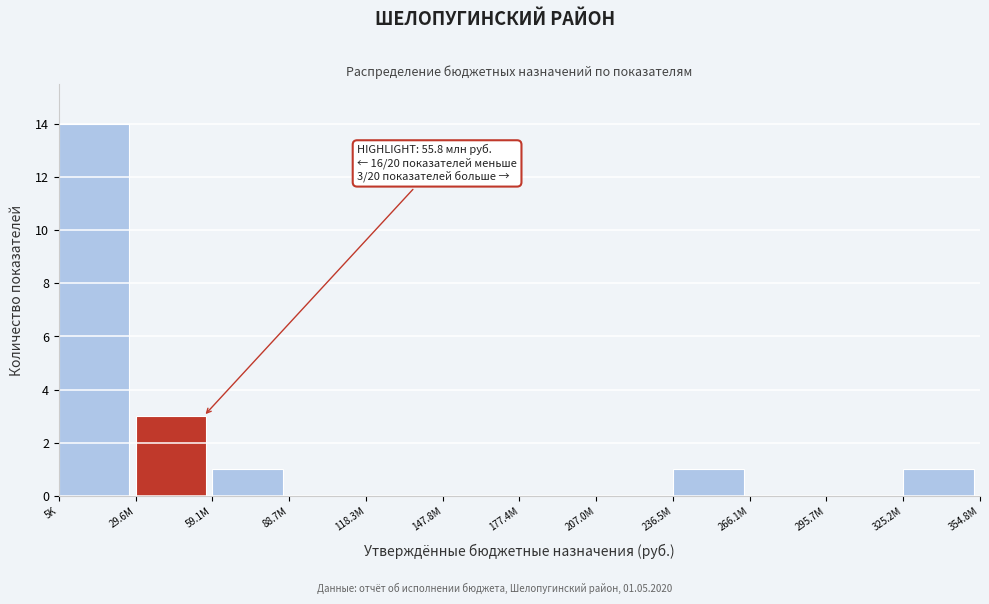

Reading left to right, extract all data points from this chart.

5K=14	29.6M=3	59.1M=1	88.7M=0	118.3M=0	147.8M=0	177.4M=0	207.0M=0	236.5M=1	266.1M=0	295.7M=0	325.2M=1